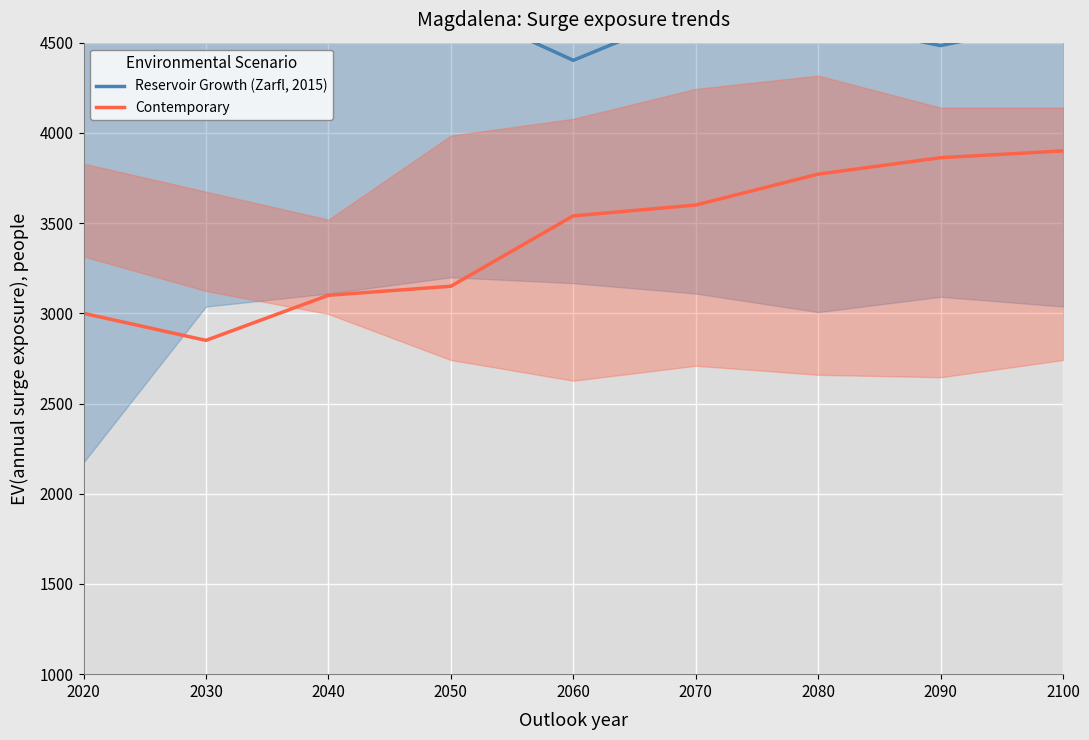

At 2040, list the series in order from smallest to largest.

Contemporary, Reservoir Growth (Zarfl, 2015)